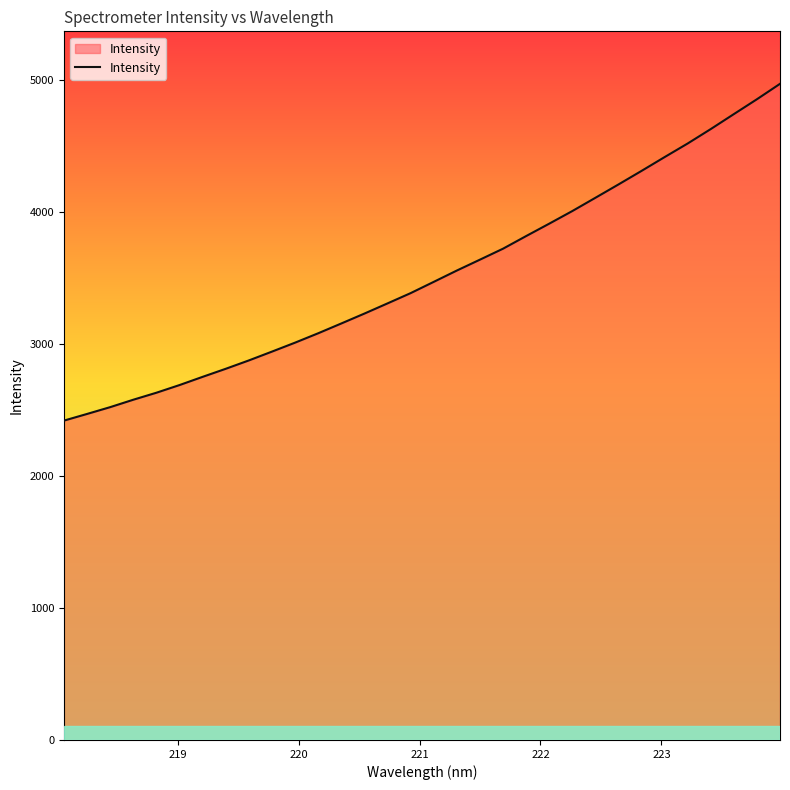

What is the greatest value displayed?

4970.8